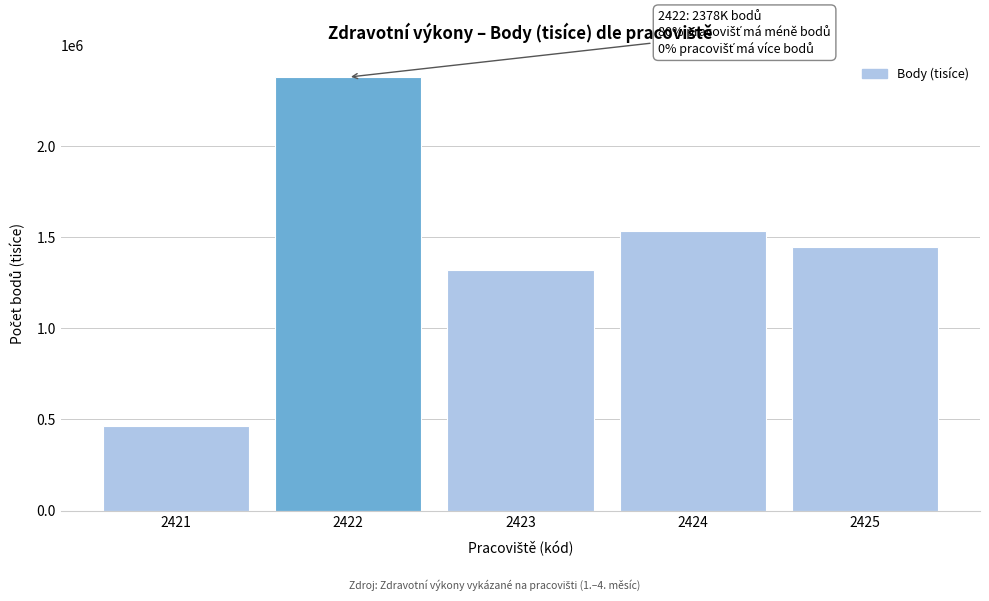

Reading left to right, list all the values displayed in this chart.

466782.2	2378234.4	1318332.2	1532955.6	1444542.3